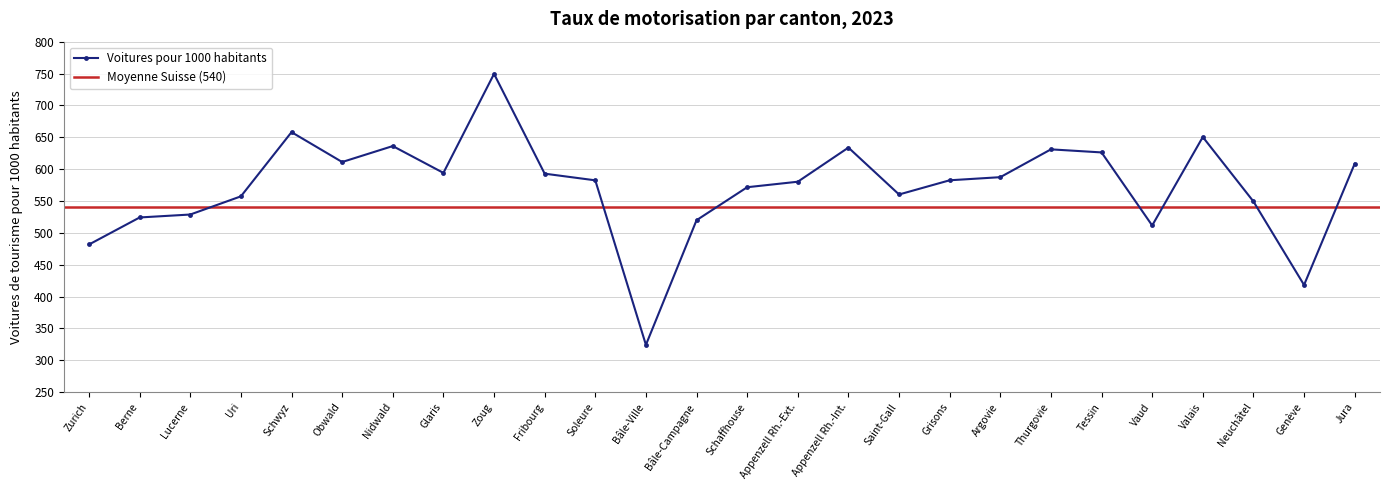

Where is the first local maximum?

Schwyz